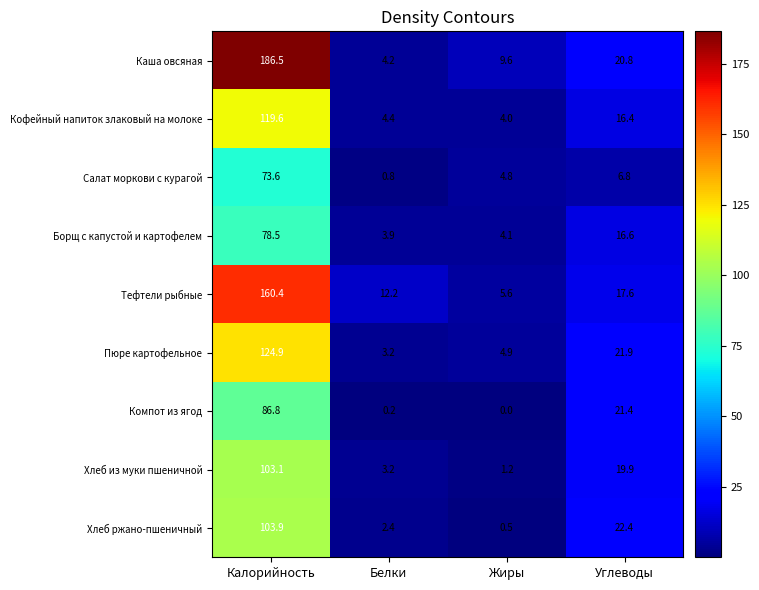

What is the average value of the Салат моркови с курагой series?

21.5